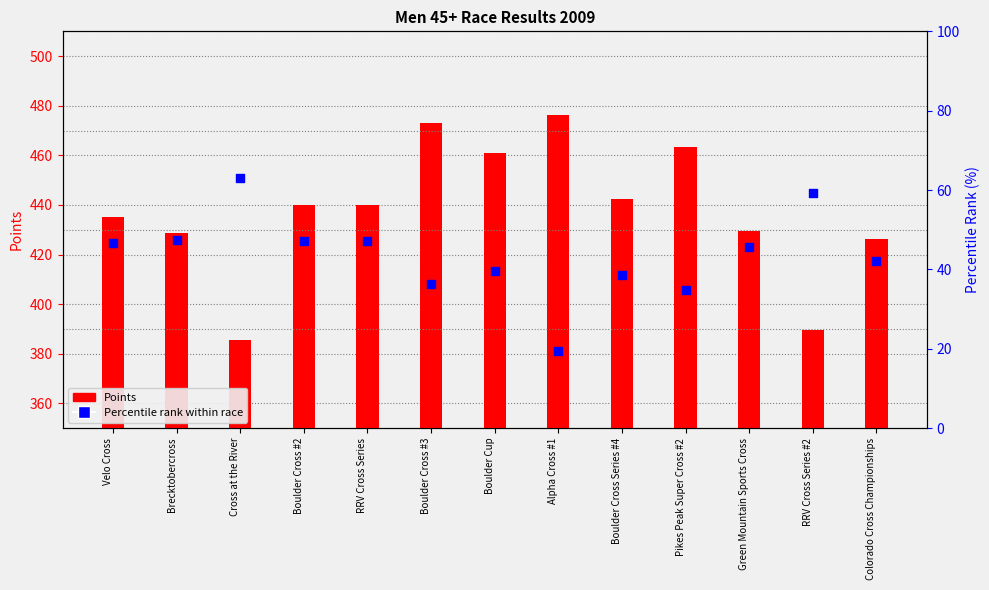

Which series has the largest total across all categories?

Points